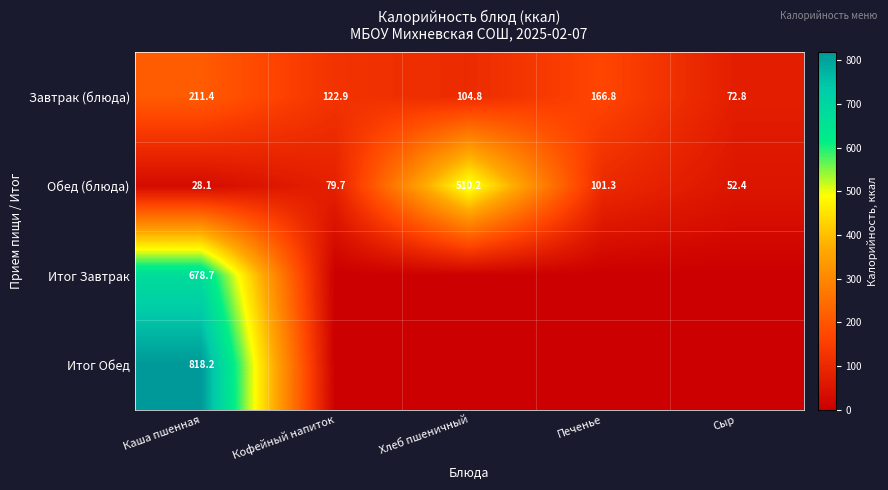

At which label does Обед (блюда) first exceed 79?

Кофейный напиток